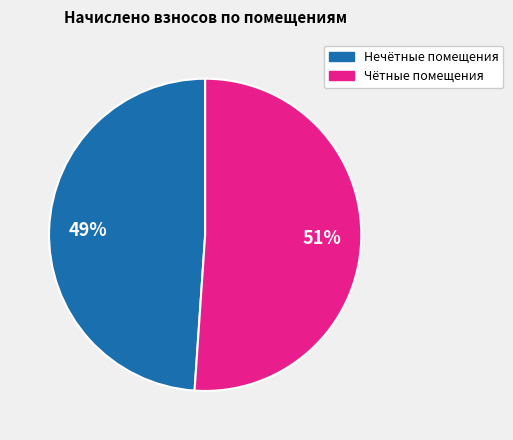

To the nearest percent, what is the average slice percentage?

50%